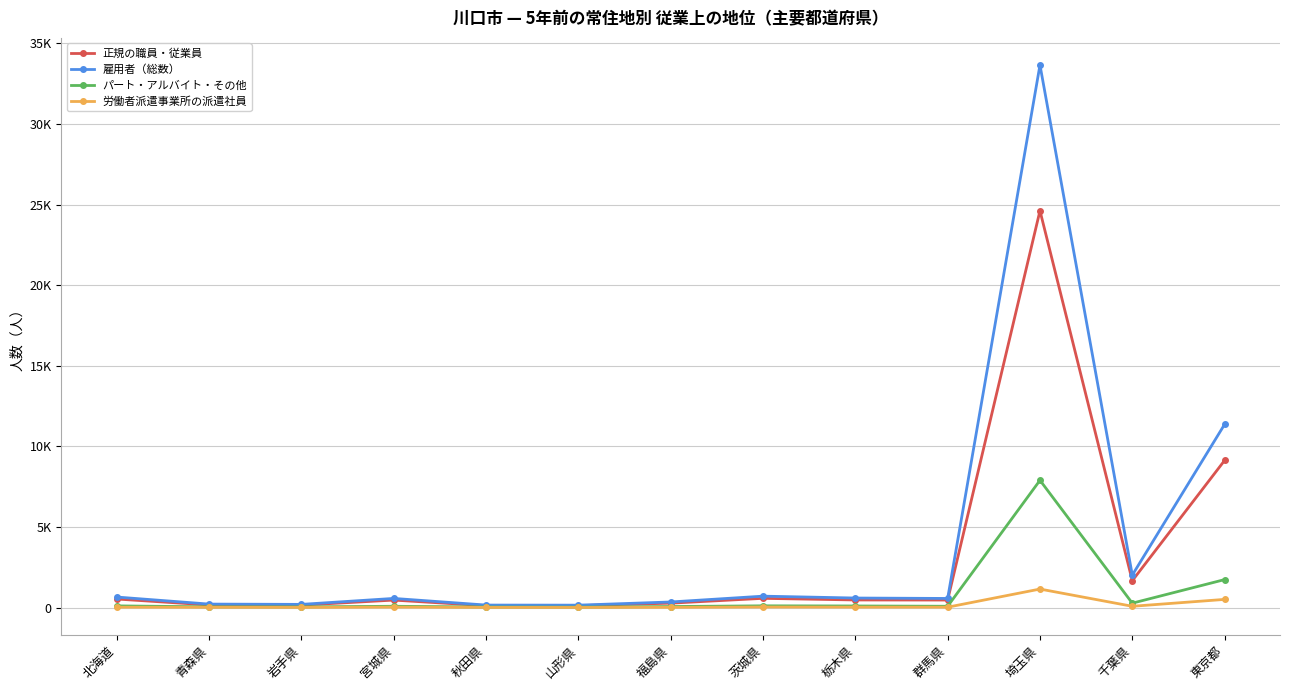

The 労働者派遣事業所の派遣社員 series shows 5 at 山形県. True or false?

True